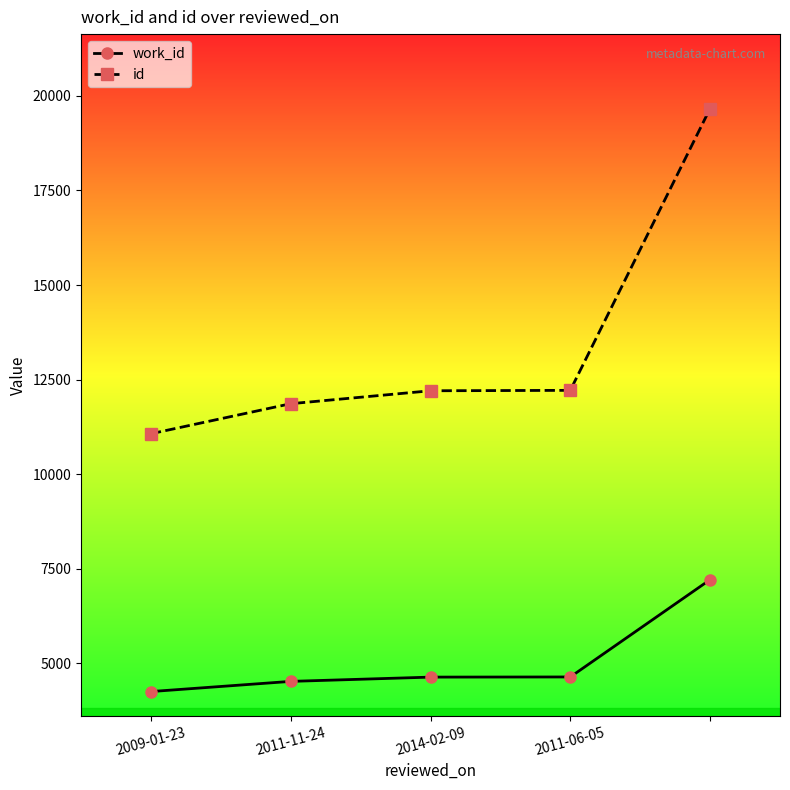

Which series has the largest range (max minus min)?

id